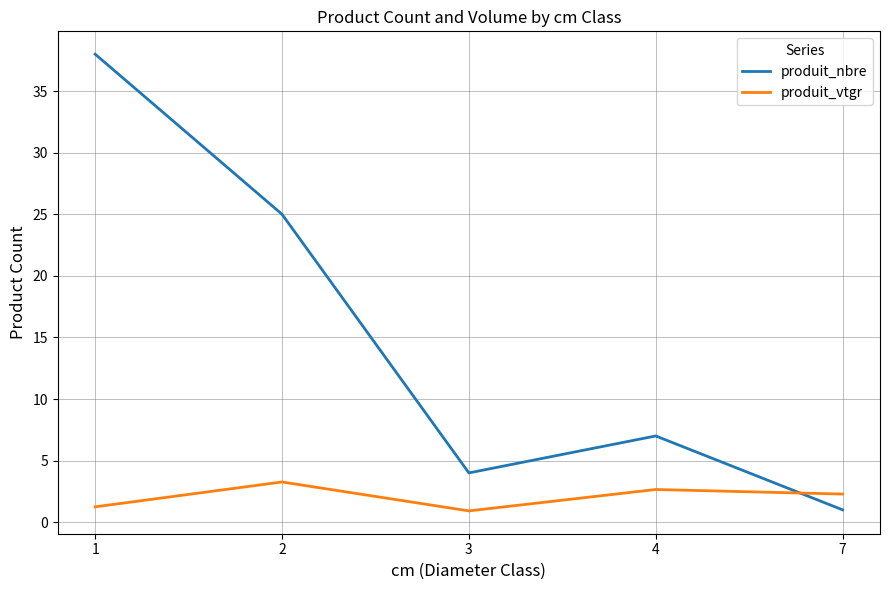

What is the sum of all produit_vtgr values?

10.4